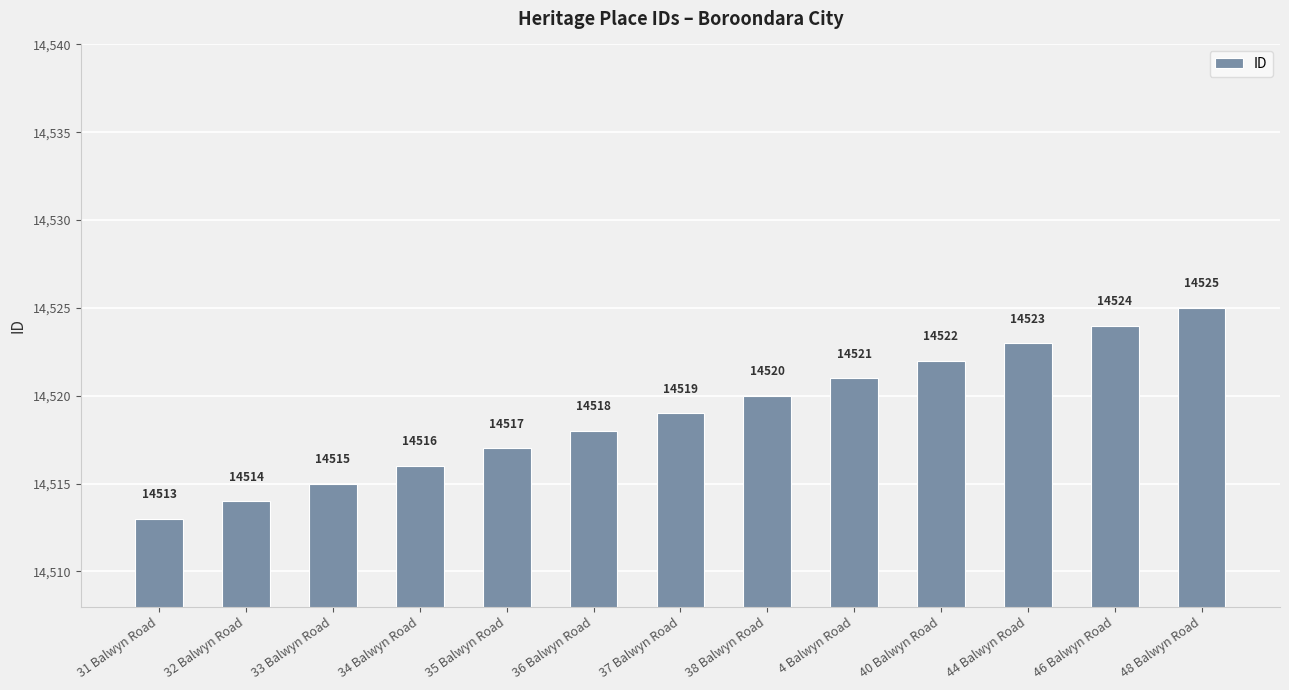

What is the sum of the values at 32 Balwyn Road and 34 Balwyn Road?

29030